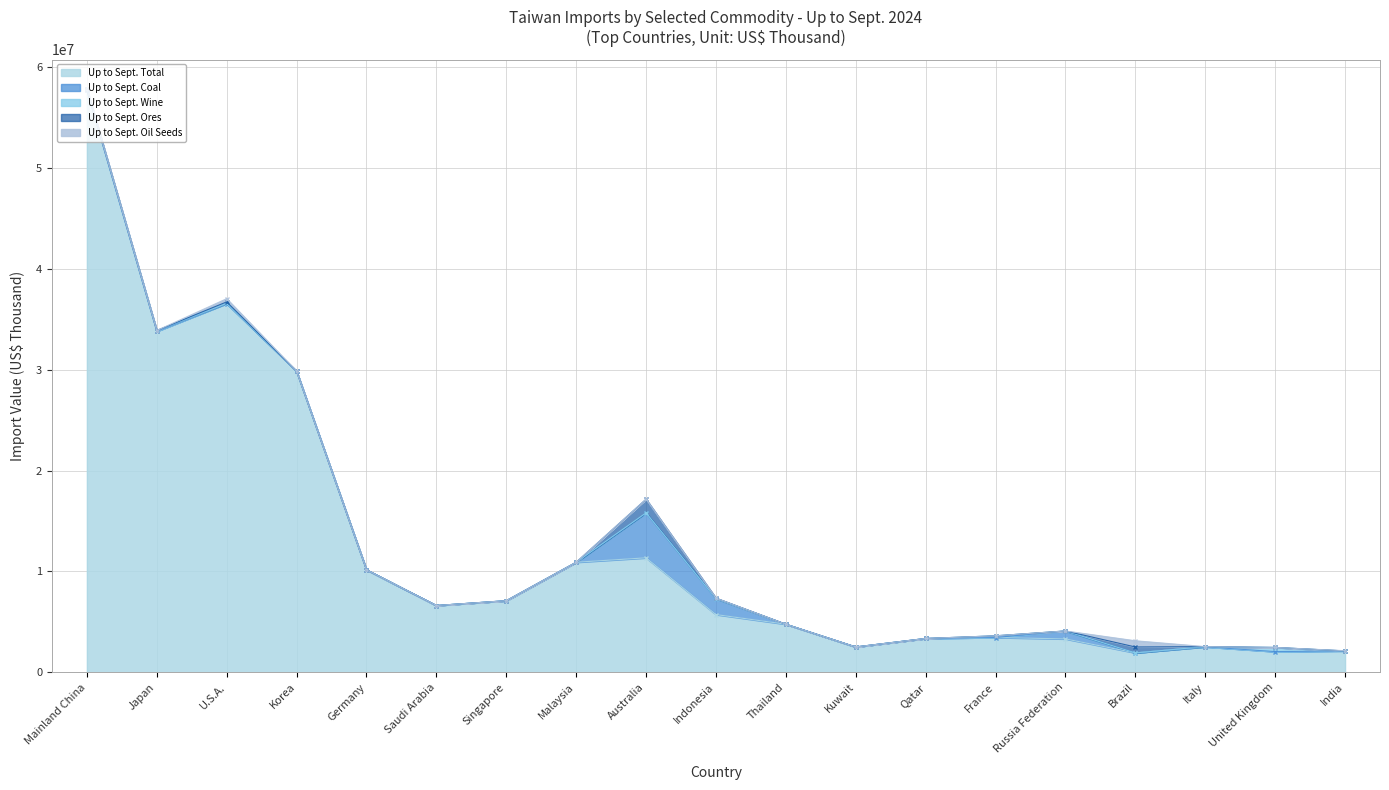

What is the difference between the maximum and second lowest values in the Up to Sept. Wine series?

412679